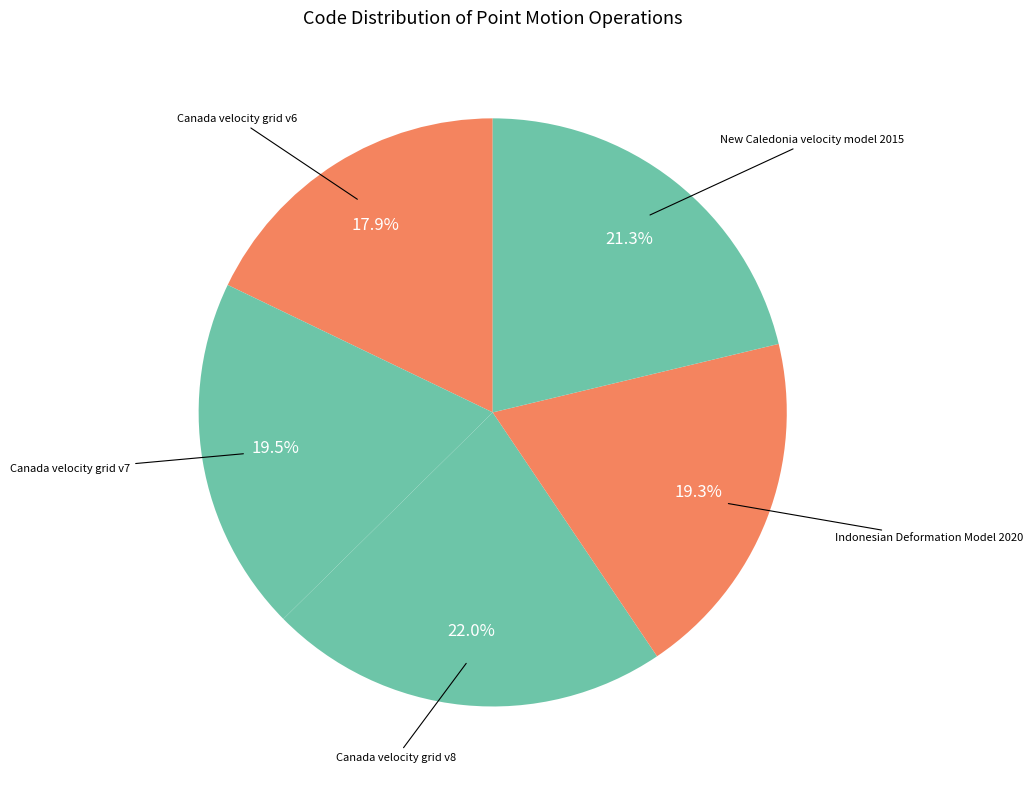

Is there a majority slice in this chart?

No